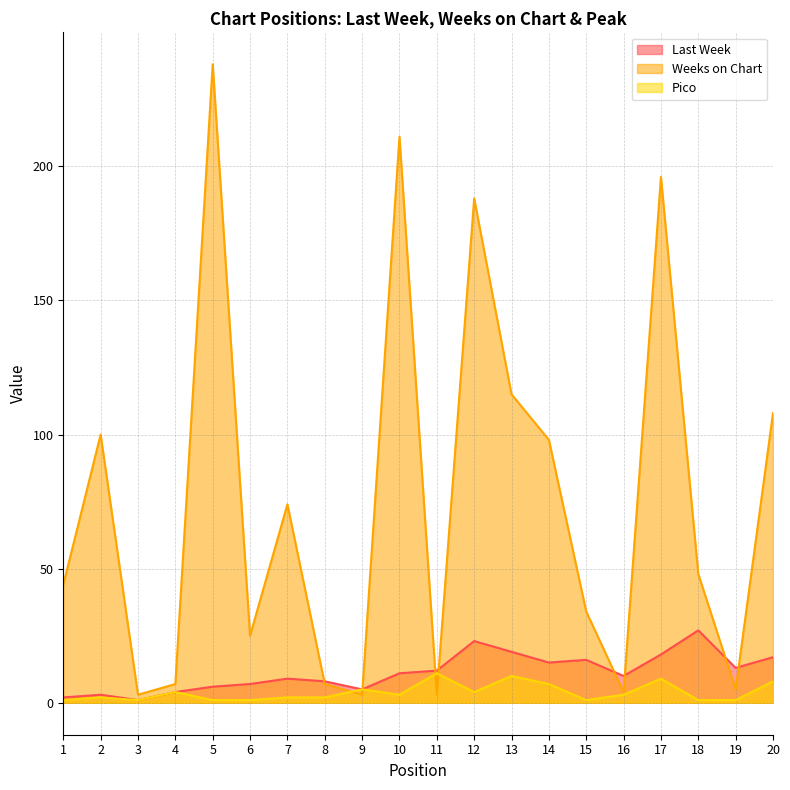

True or false: Pico and Last Week cross at least once.

False